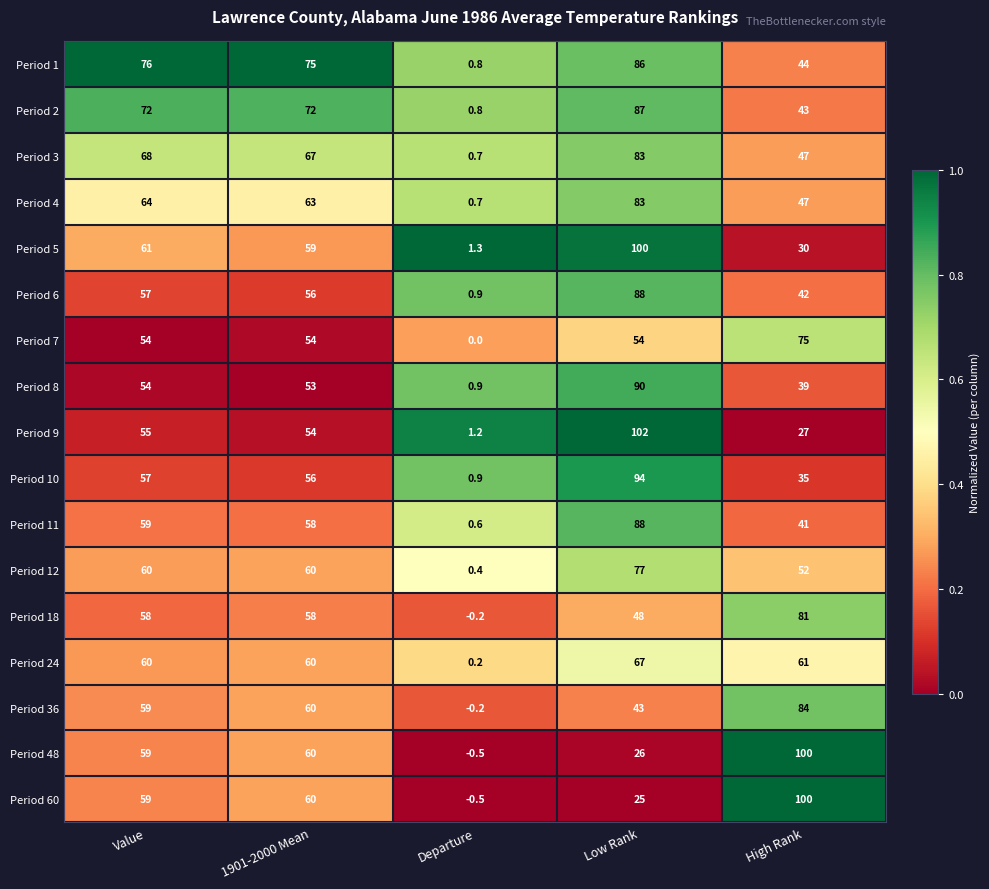

List the labels in order of Period 3 value, largest first.

Low Rank, Value, 1901-2000 Mean, High Rank, Departure